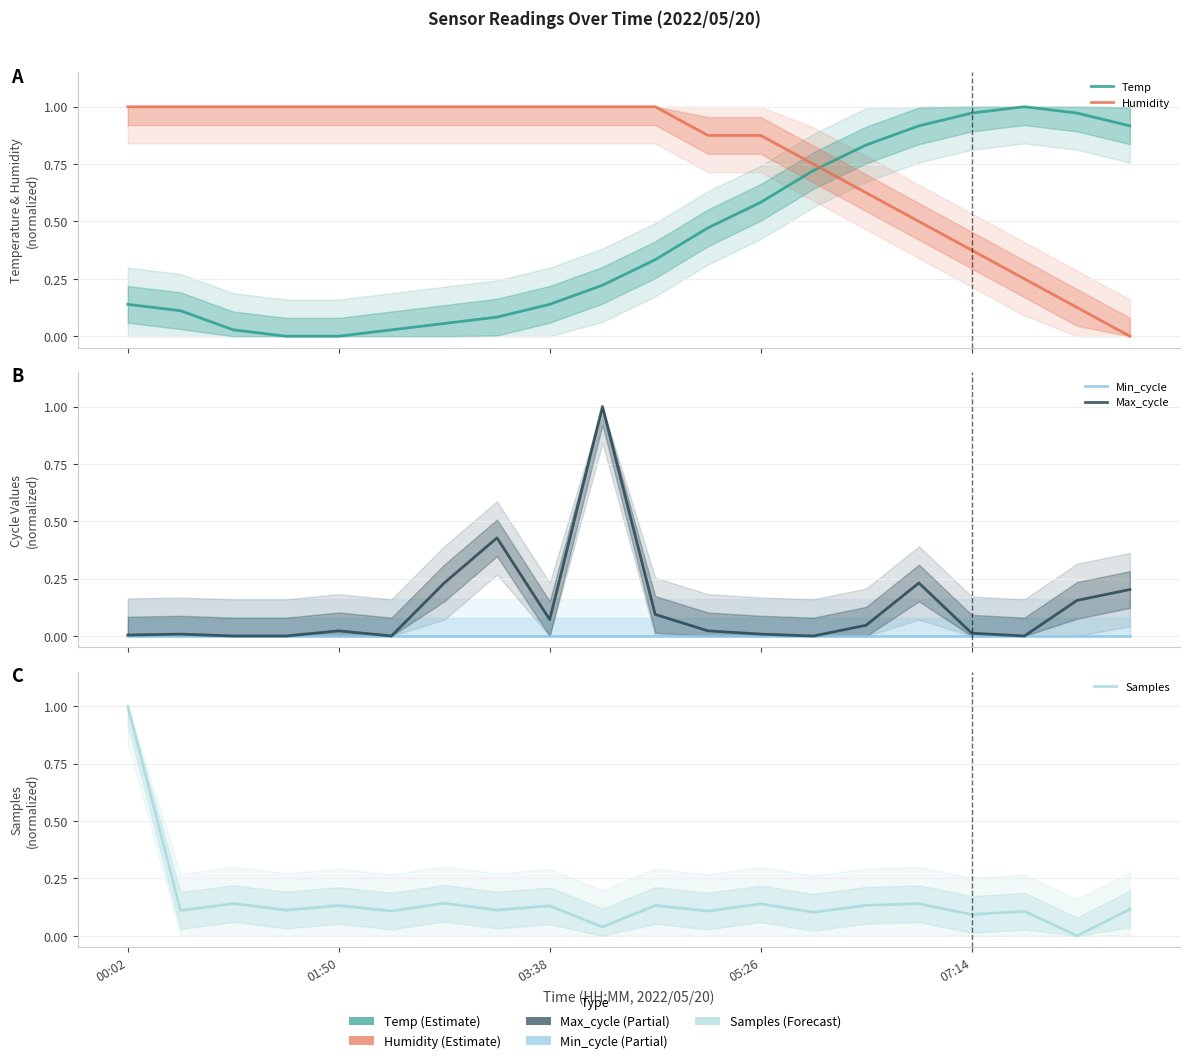

At which label is Min_cycle closest to 0?

00:02